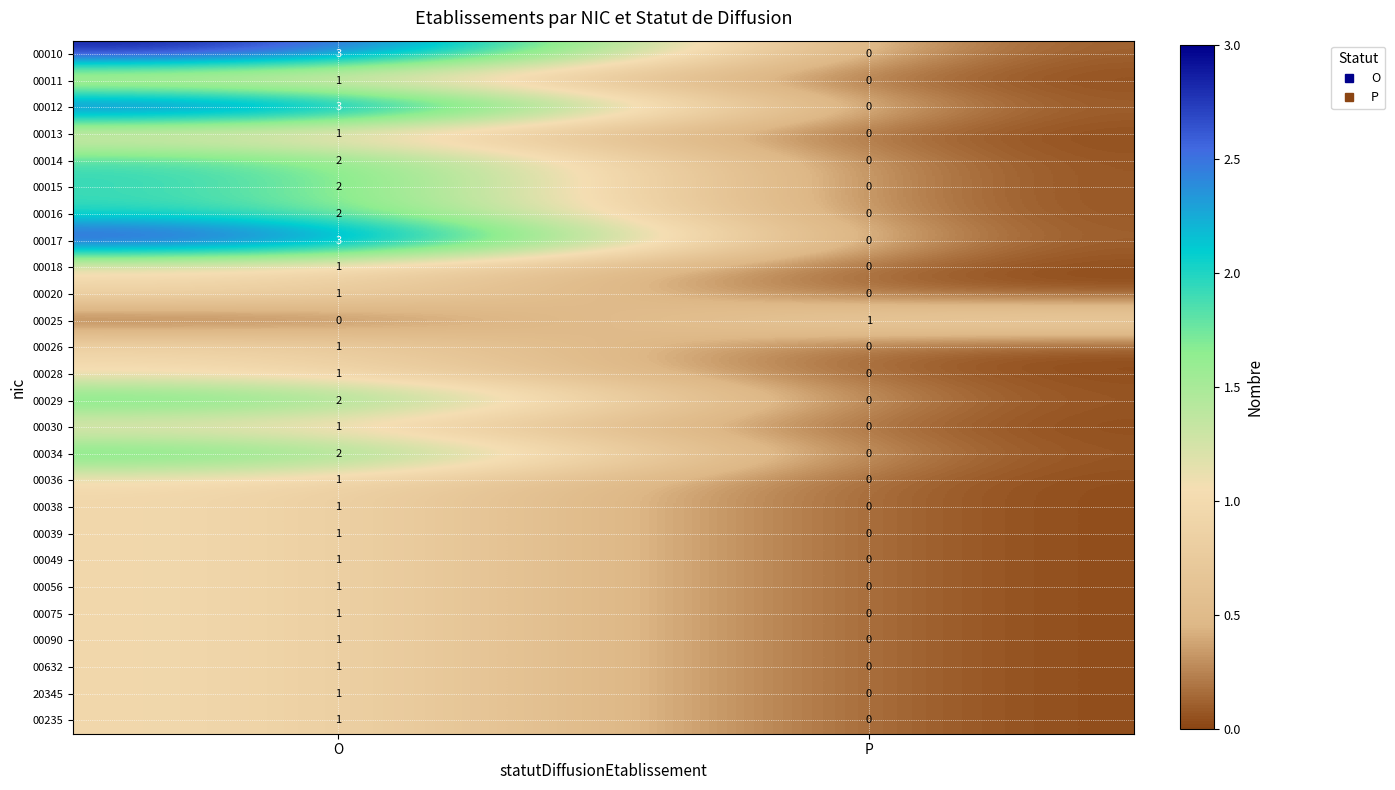

Is it true that 00012 equals 3 at O?

True